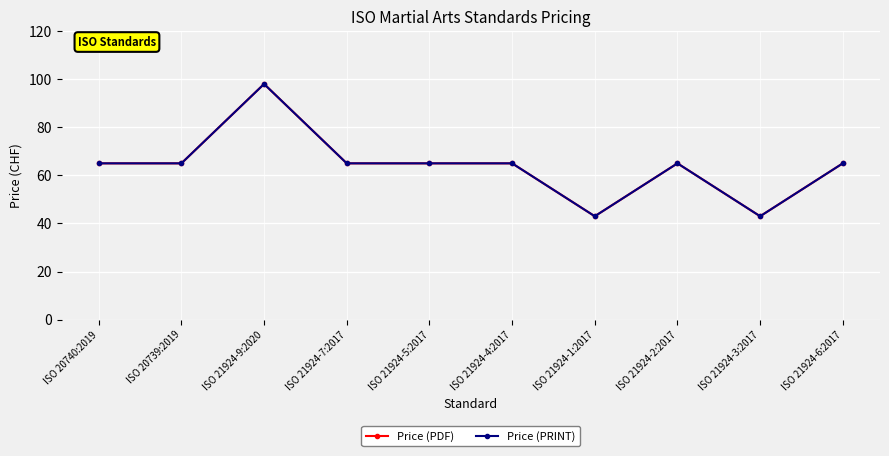

What is the minimum value for Price (PDF)?

43